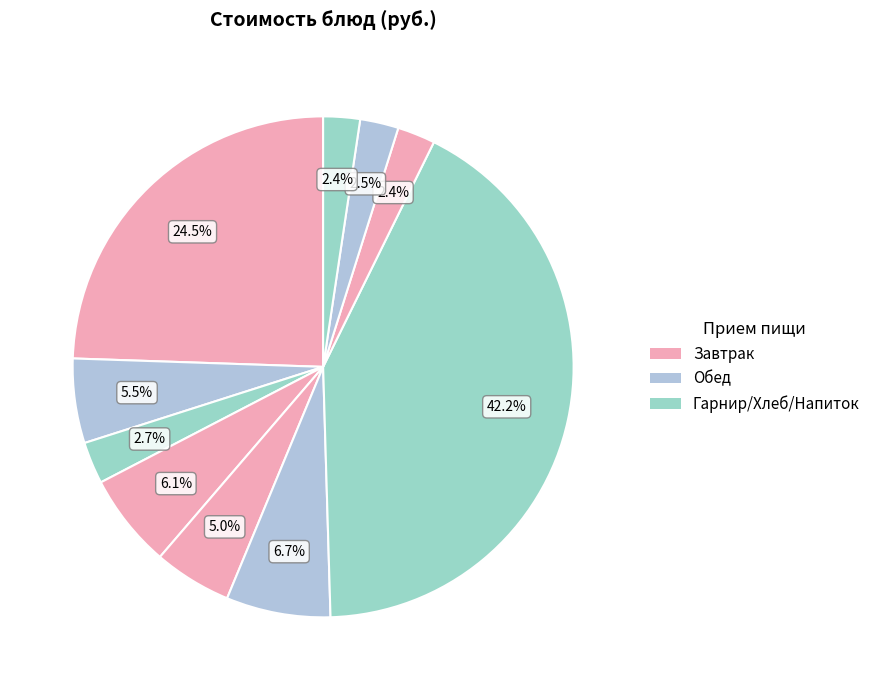

How many slices are in this pie chart?

10